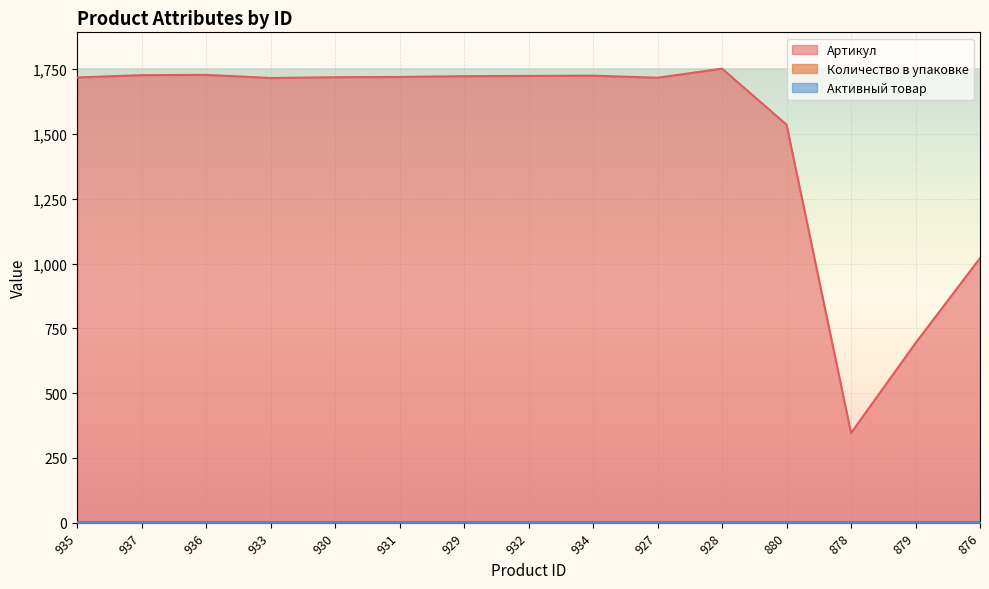

Reading left to right, extract all data points from this chart.

Артикул: 1718	1727	1728	1716	1719	1720	1723	1724	1725	1717	1752	1536	346	693	1021
Количество в упаковке: 1	1	1	1	1	1	1	1	1	1	1	1	1	1	1
Активный товар: 1	1	1	1	1	1	1	1	1	1	1	1	1	1	1